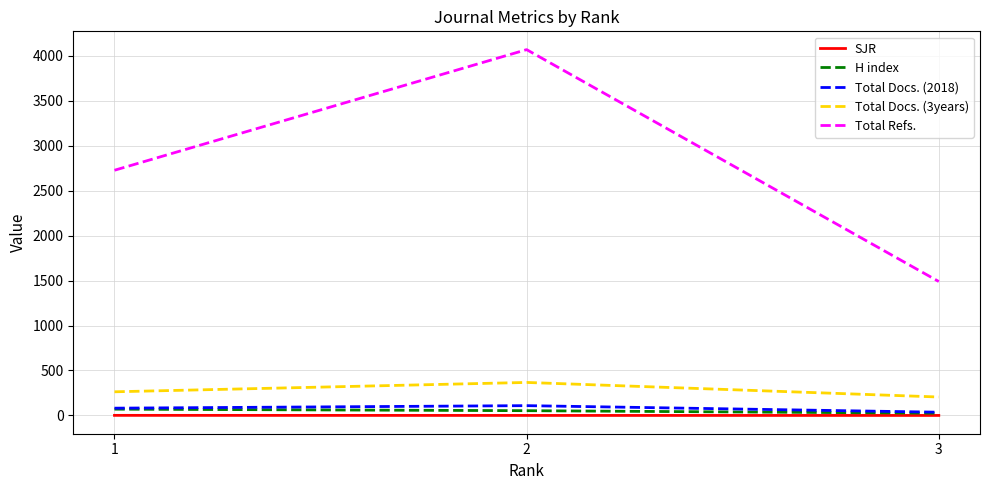

What is the highest value of the SJR series?

1.0